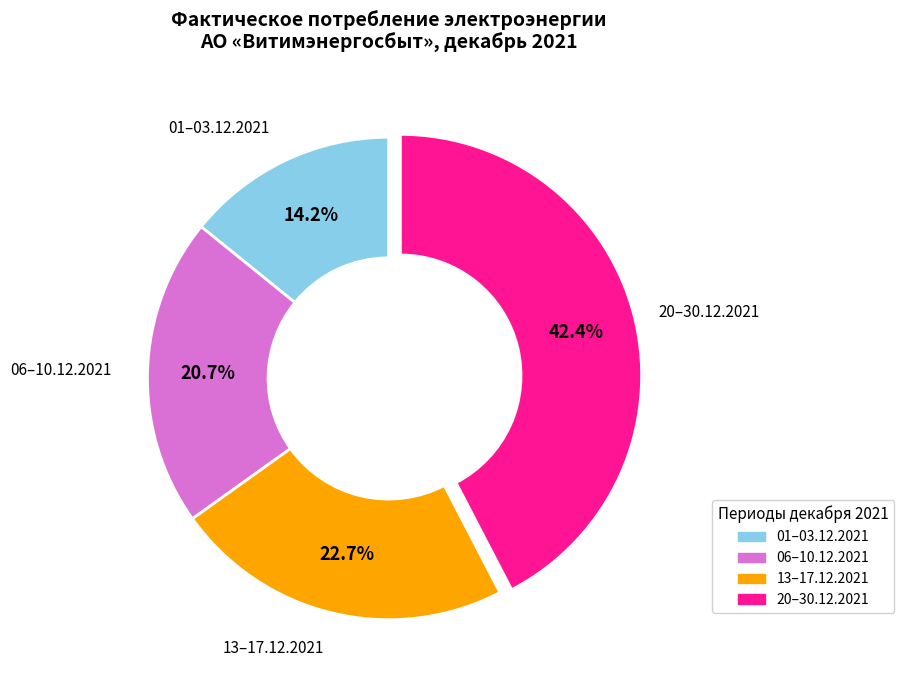

Is there any slice that represents more than half of the pie?

No